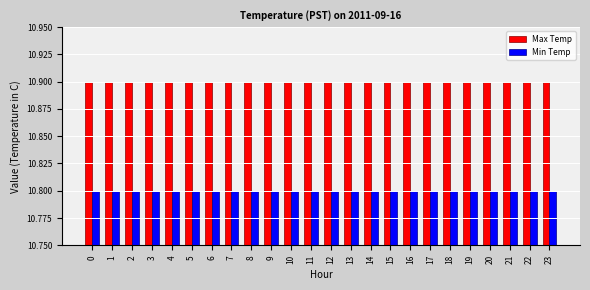

At how many categories does at least one series exceed 10?

24